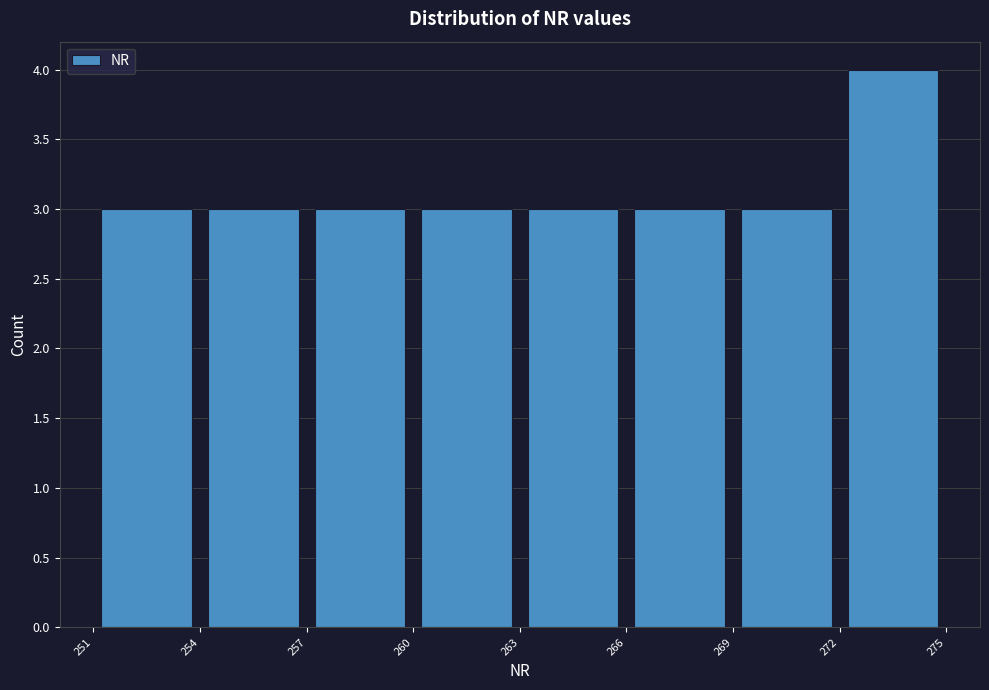

Reading left to right, list every bar in this chart as the range it spans on the x-axis followed by its height. The values are not printed on the chart, so give them approximately, as read against the axis.

251 to 254: 3
254 to 257: 3
257 to 260: 3
260 to 263: 3
263 to 266: 3
266 to 269: 3
269 to 272: 3
272 to 275: 4